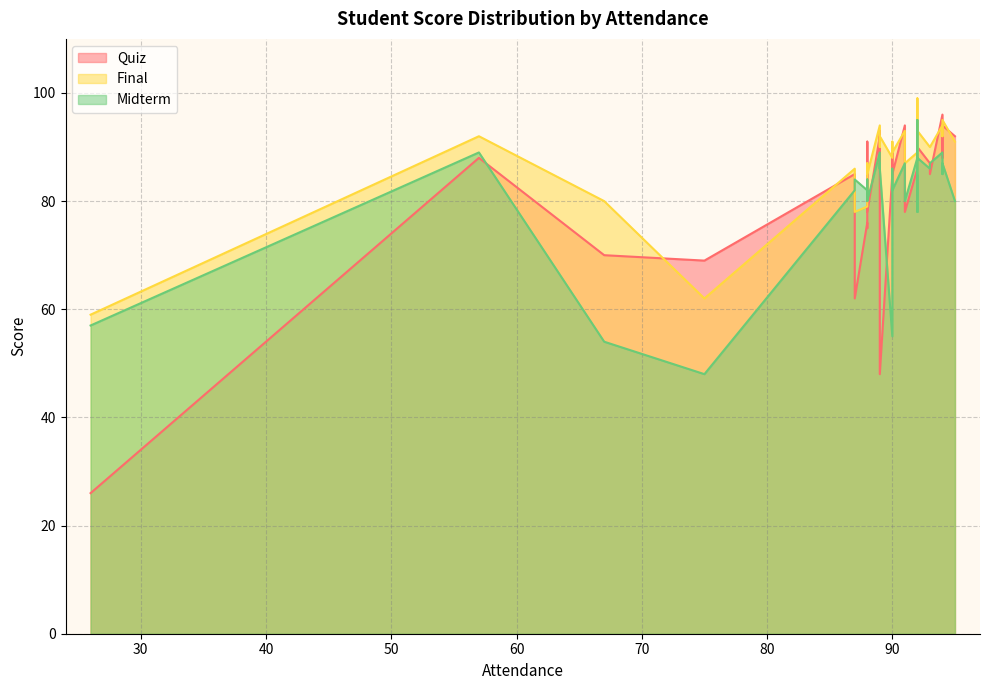

What is the difference between the Midterm values at 88 and 94?

3